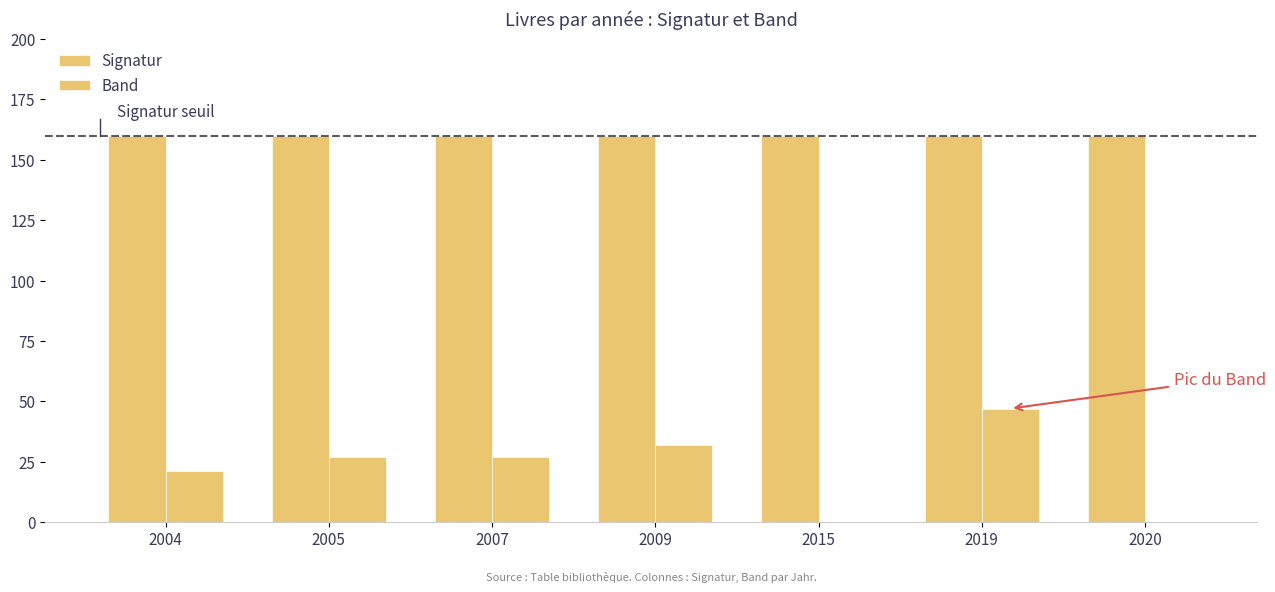

What is the total value across all series at 2020?

159.9